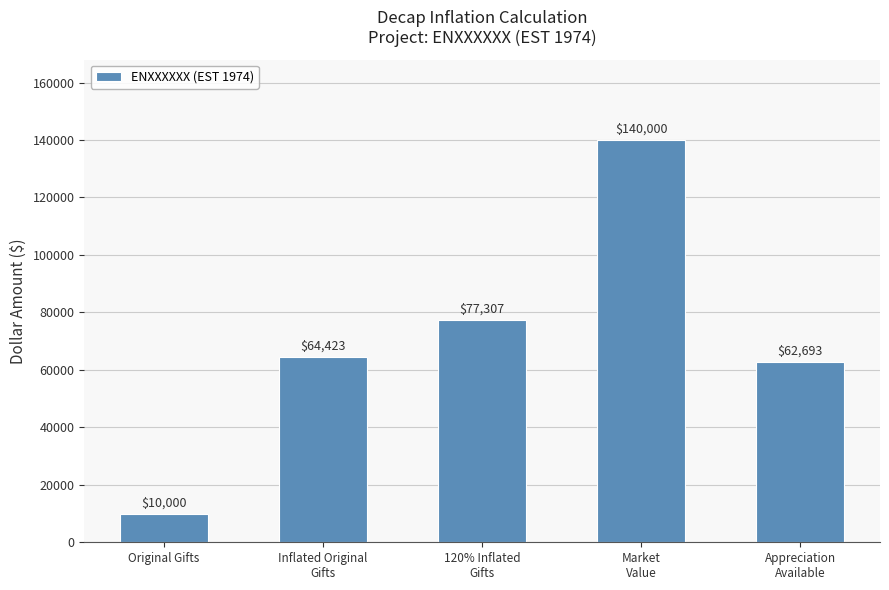

Count the number of categories in the chart.

5